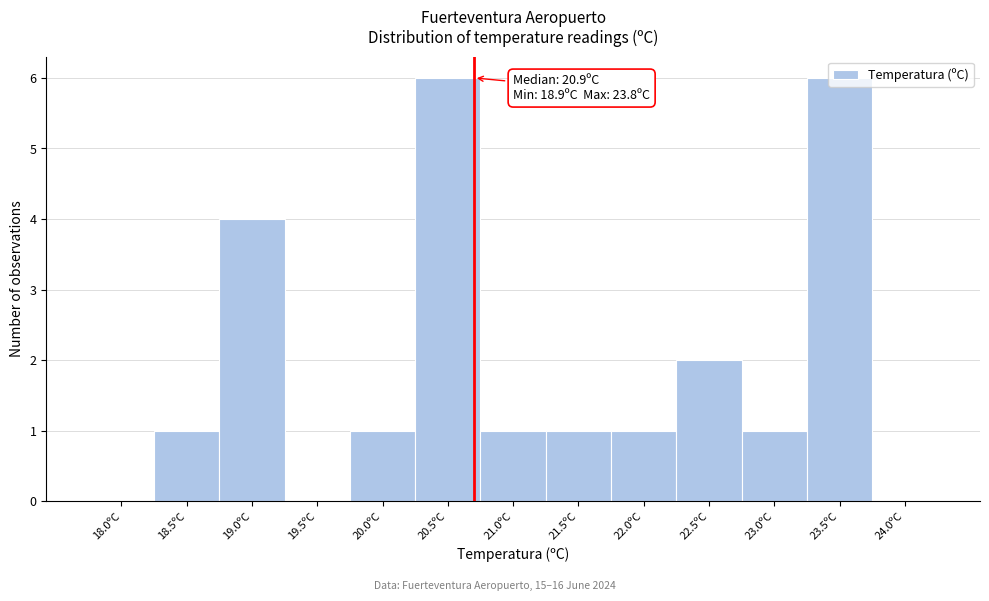

True or false: the data shows 1 at 22.5ºC.

False